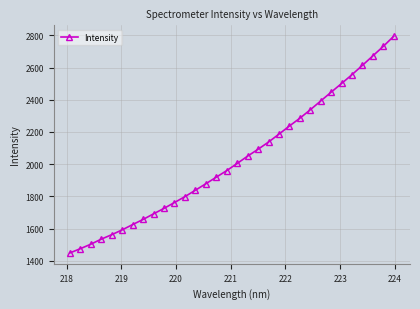

What is the sum of all values?

65012.4